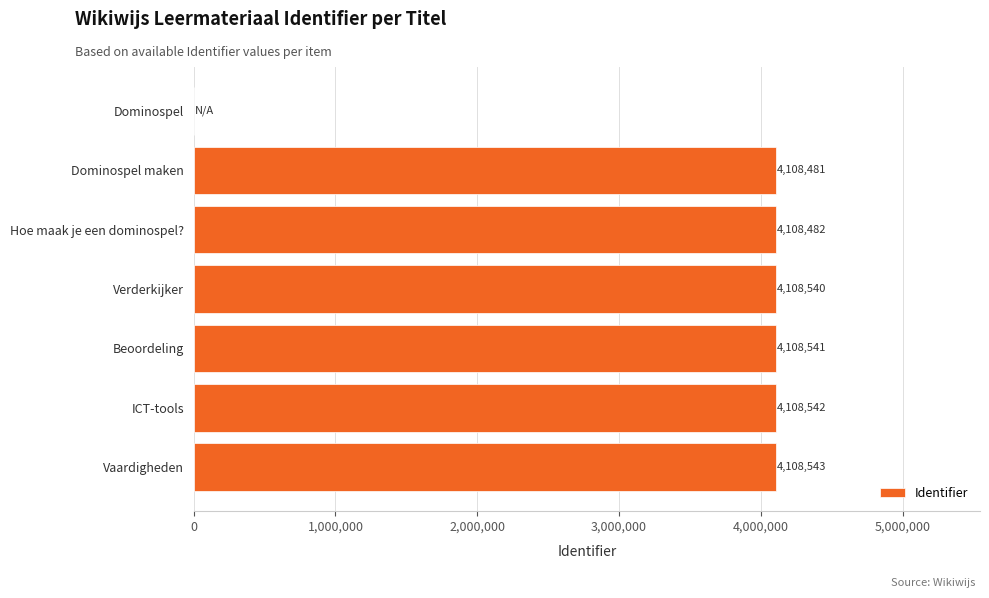

True or false: the data shows 2063688 at Verderkijker.

False